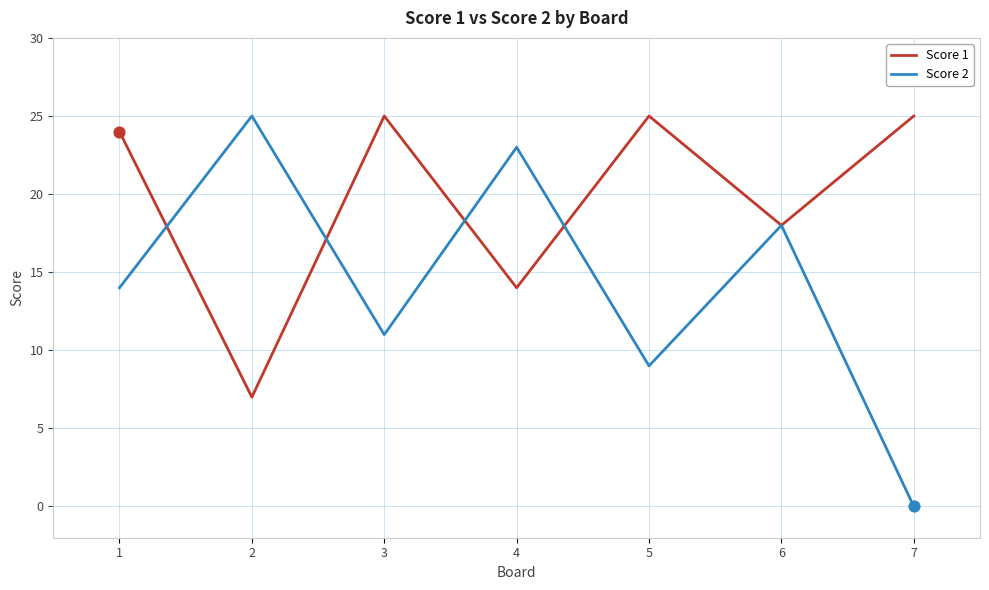

At how many categories does at least one series exceed 11?

7